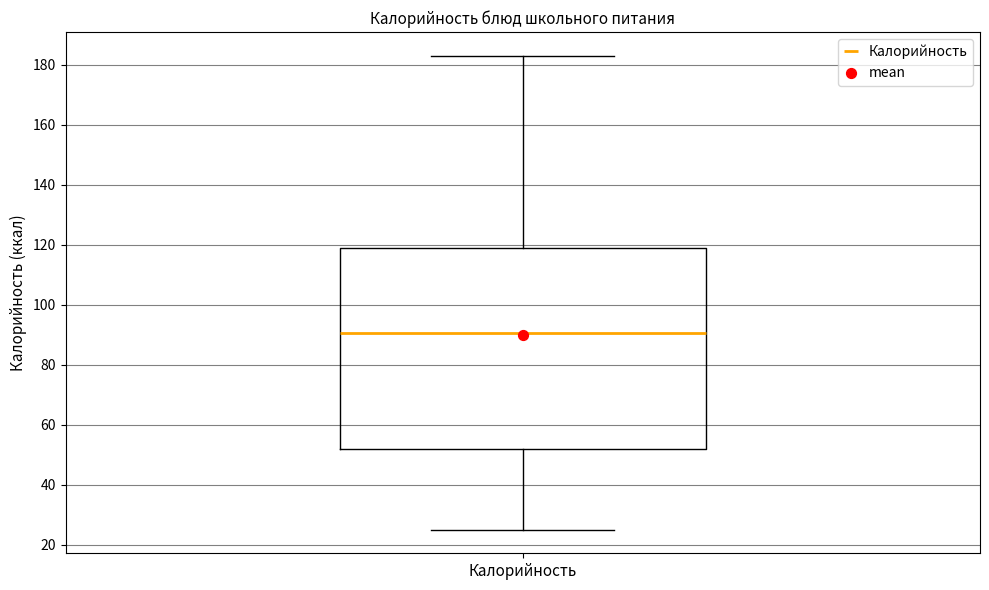

Where is the upper edge of the box for Калорийность on the y-axis? The values are not printed on the chart, so give them approximately, as read against the axis.

118